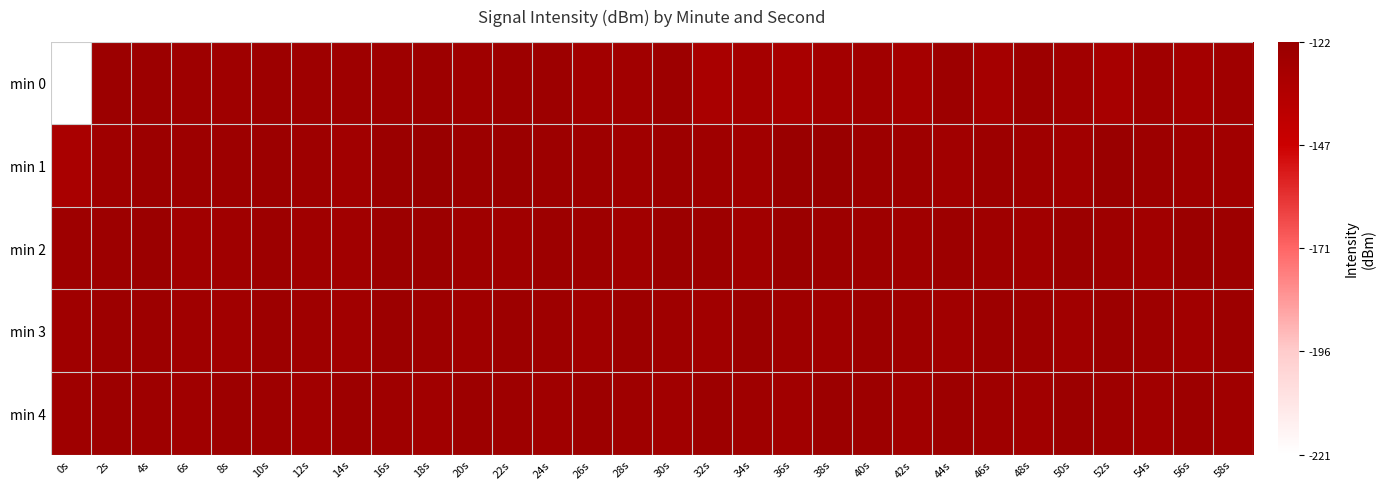

At which category is the sum across all series the highest?

4s